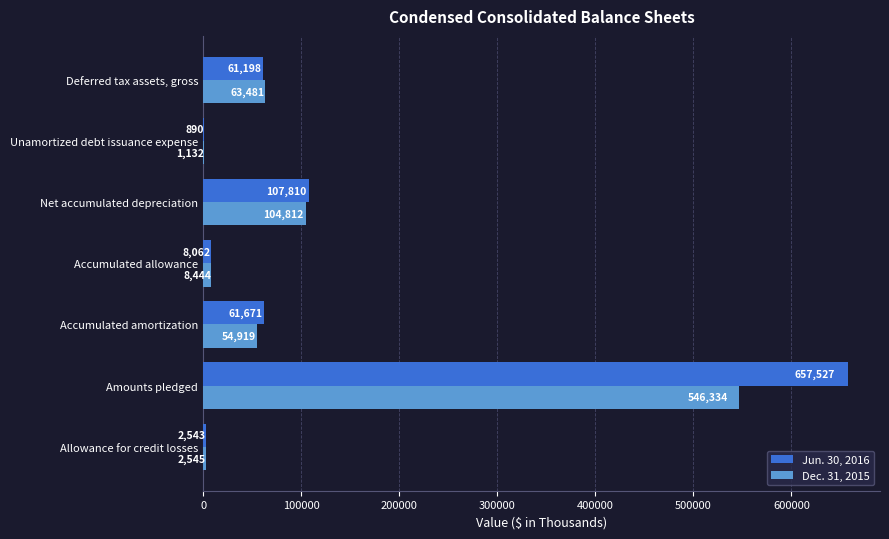

True or false: Dec. 31, 2015 has a value of 104812 at Net accumulated depreciation.

True